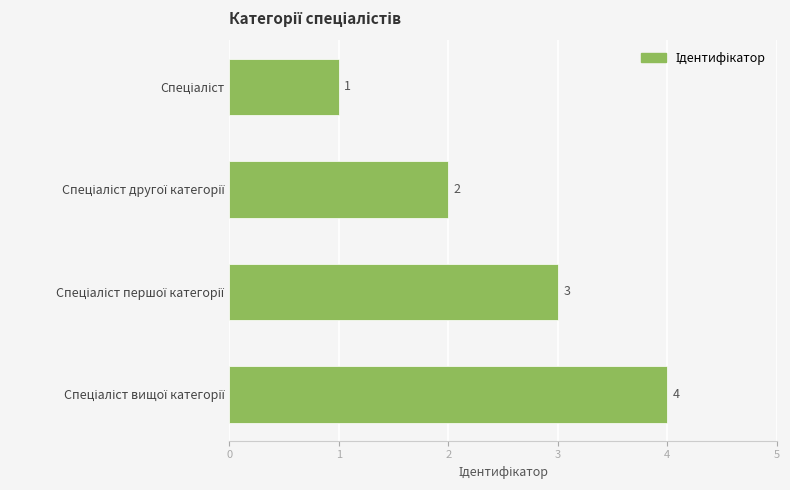

How many bars are there in total?

4